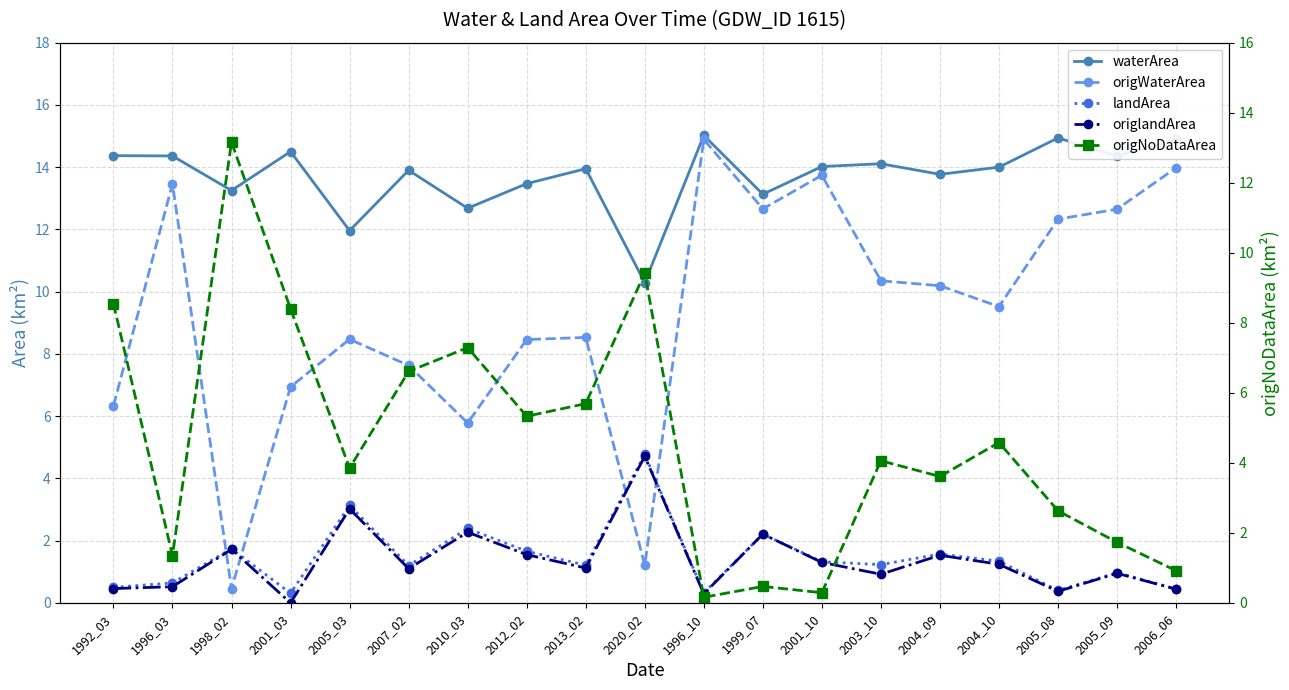

Reading left to right, extract all data points from this chart.

waterArea: 14.4	14.4	13.2	14.5	12.0	13.9	12.7	13.5	13.9	10.3	15.0	13.1	14.0	14.1	13.8	14.0	14.9	14.4	14.9
origWaterArea: 6.3	13.5	0.5	6.9	8.5	7.6	5.8	8.5	8.5	1.2	14.9	12.7	13.7	10.3	10.2	9.5	12.3	12.7	14.0
landArea: 0.5	0.6	1.7	0.3	3.1	1.2	2.4	1.7	1.2	4.8	0.3	2.2	1.3	1.2	1.6	1.3	0.4	1.0	0.5
origlandArea: 0.5	0.5	1.7	0.0	3.0	1.1	2.3	1.6	1.1	4.7	0.3	2.2	1.3	0.9	1.5	1.2	0.4	0.9	0.4
origNoDataArea: 8.6	1.4	13.2	8.4	3.9	6.6	7.3	5.3	5.7	9.4	0.2	0.5	0.3	4.1	3.6	4.6	2.6	1.7	0.9